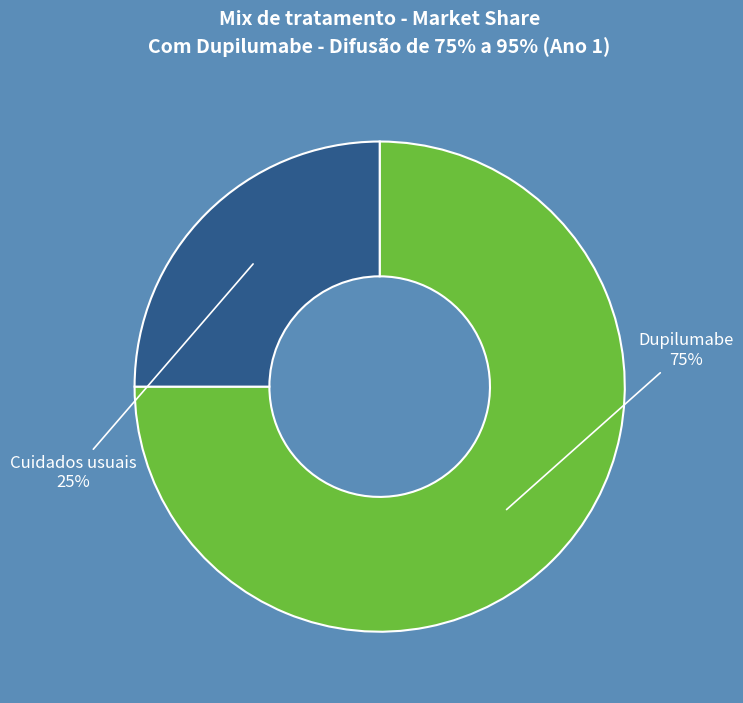

Is there any slice that represents more than half of the pie?

Yes